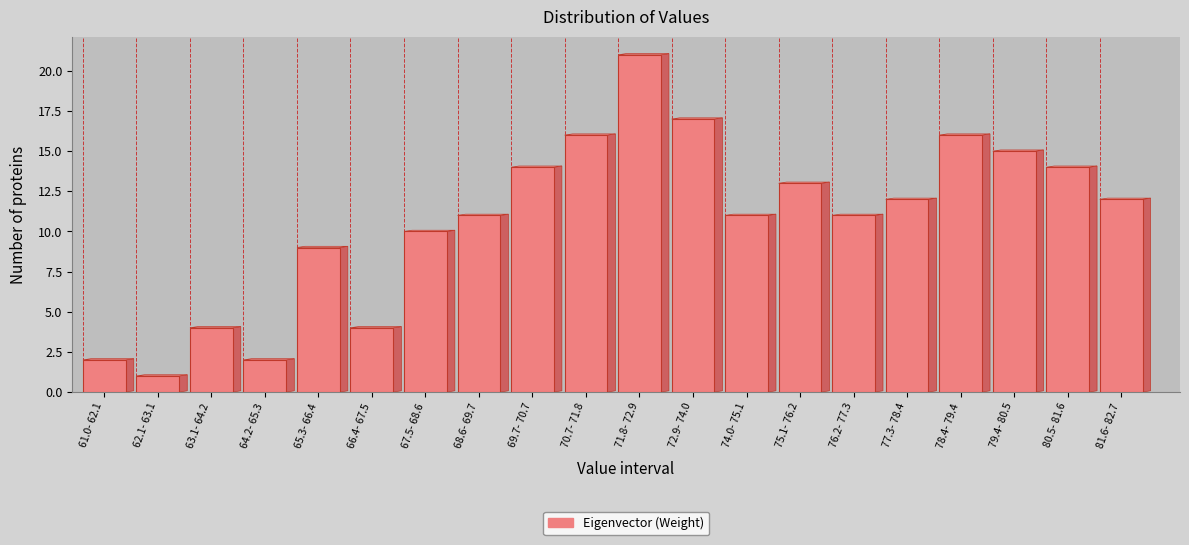

Reading left to right, list all the values displayed in this chart.

2	1	4	2	9	4	10	11	14	16	21	17	11	13	11	12	16	15	14	12